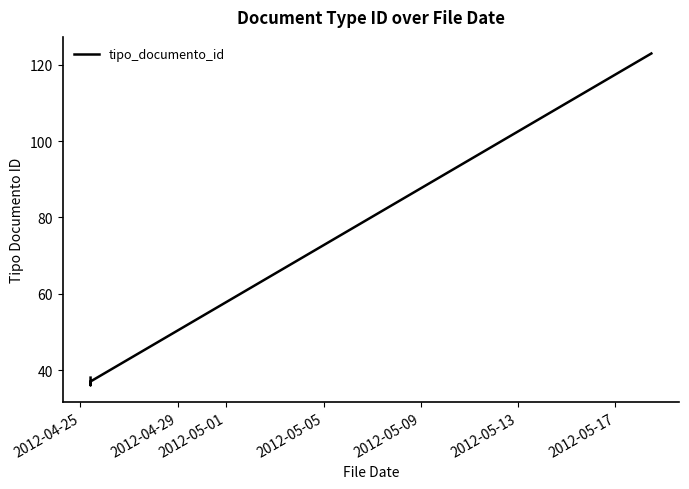

What is the value of the 1st point from the left?

38